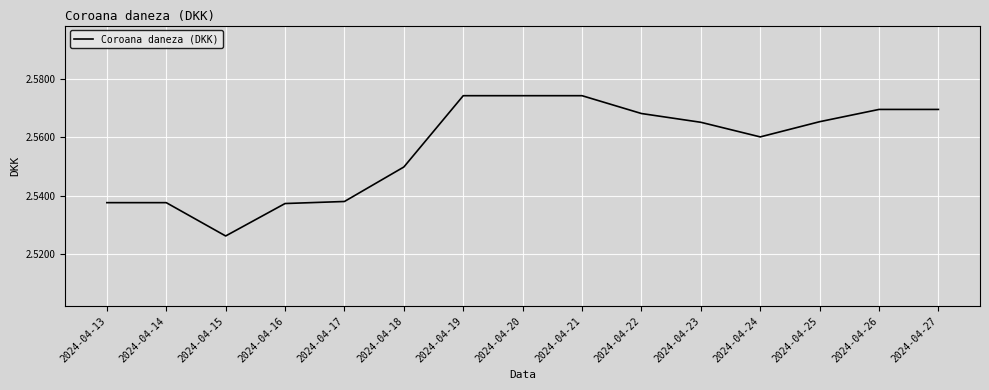

True or false: the data shows 4.3 at 2024-04-25.

False